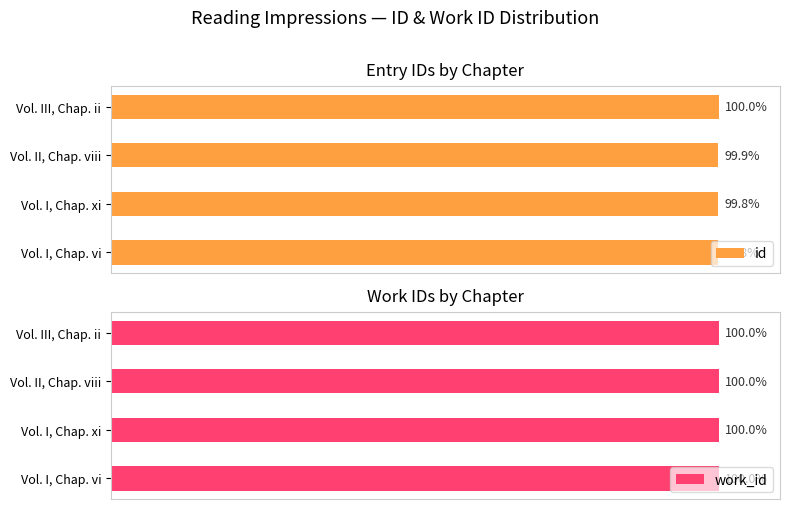

What is the sum of all id values?

399.4